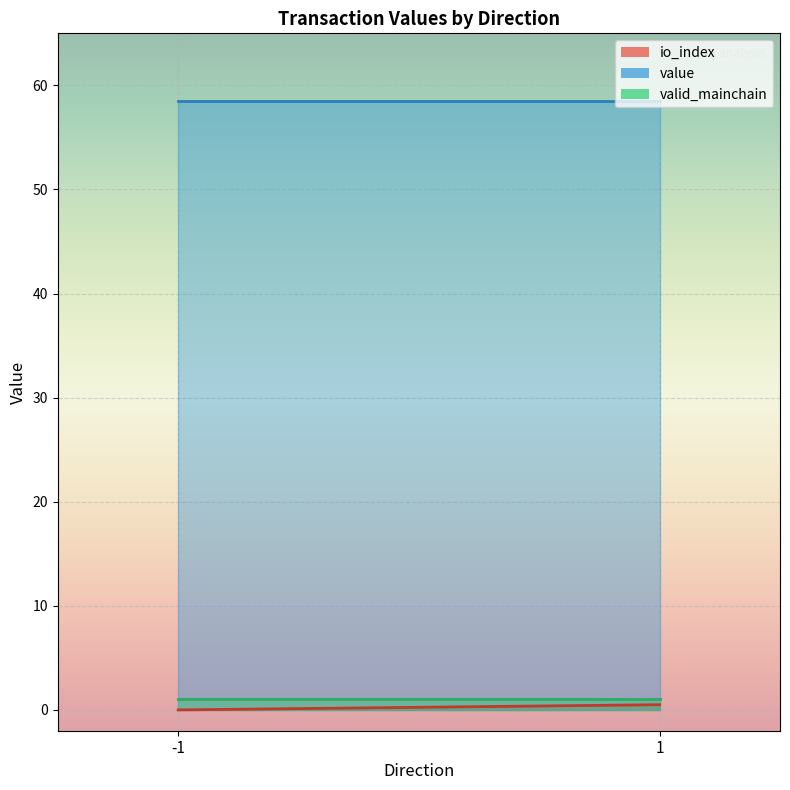

Does the chart display data point markers on the line(s)?

No